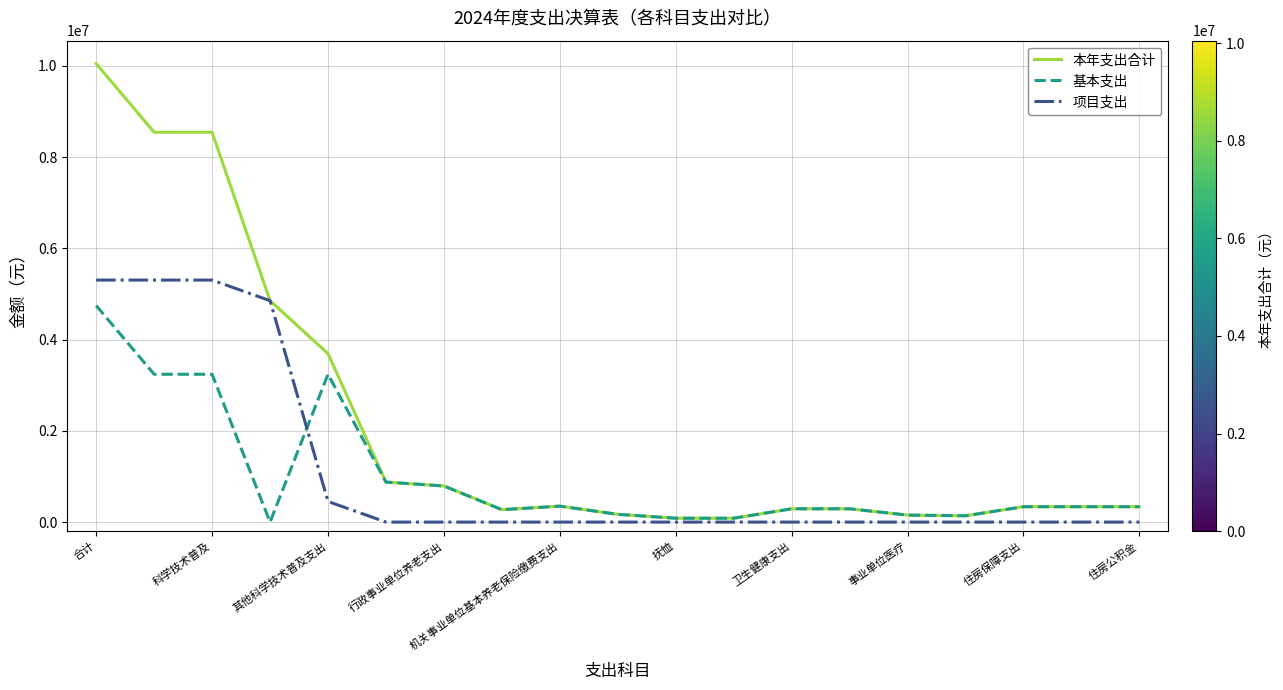

How many lines are shown in the chart?

3